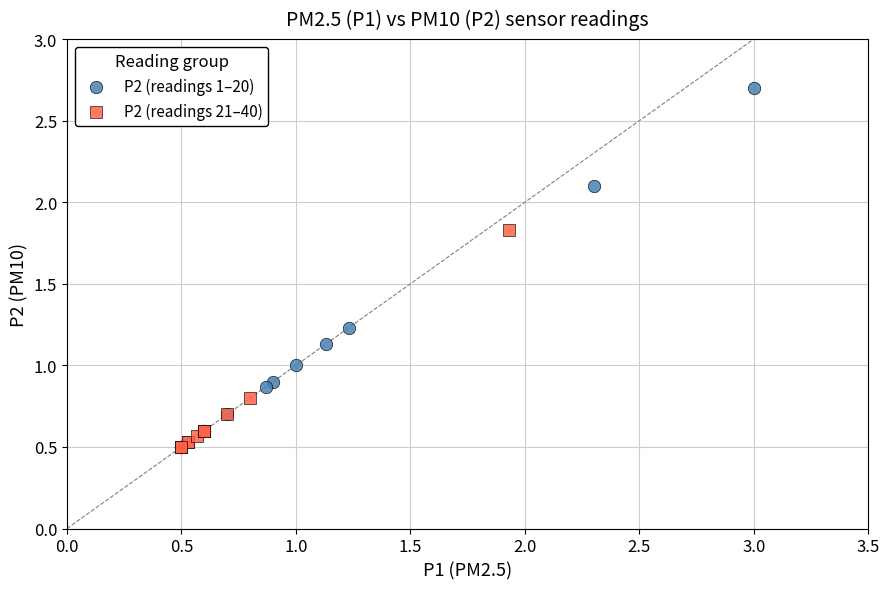

Which series contains the highest Y value?

P2 (readings 1–20)